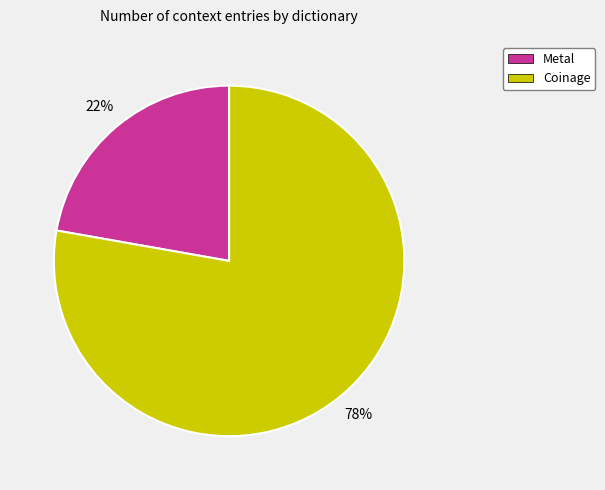

What percentage is the Metal slice, to the nearest percent?

22%